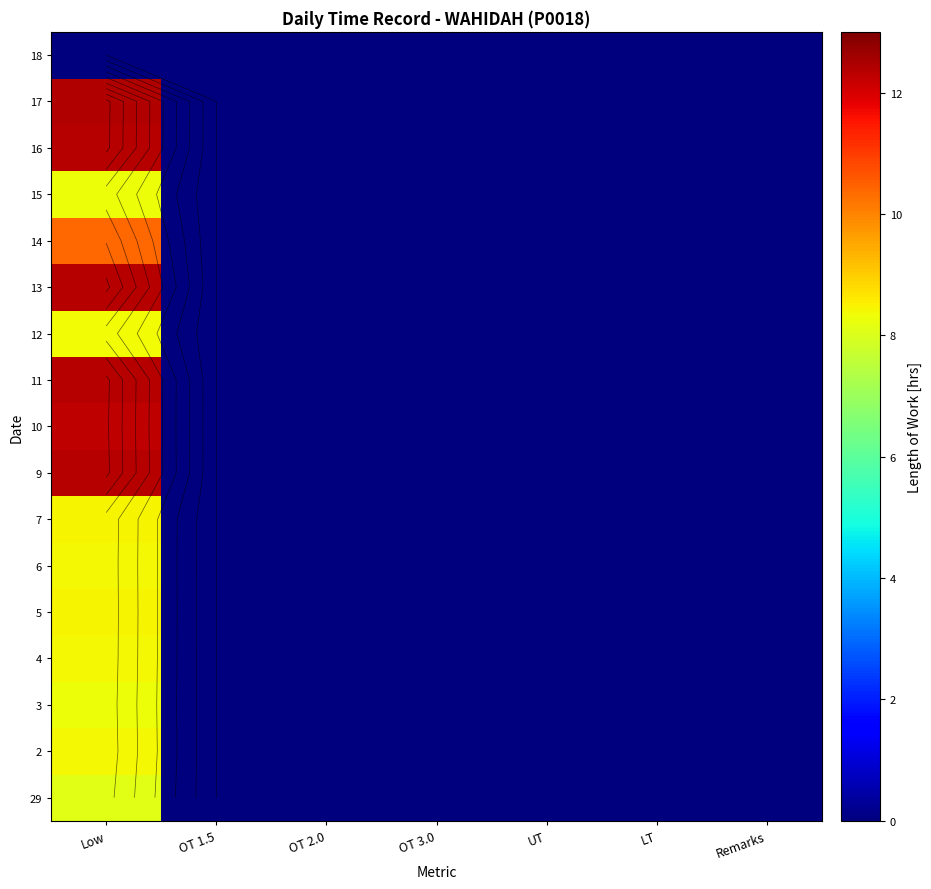

The value of 2 at OT 2.0 is 0.0. True or false?

True